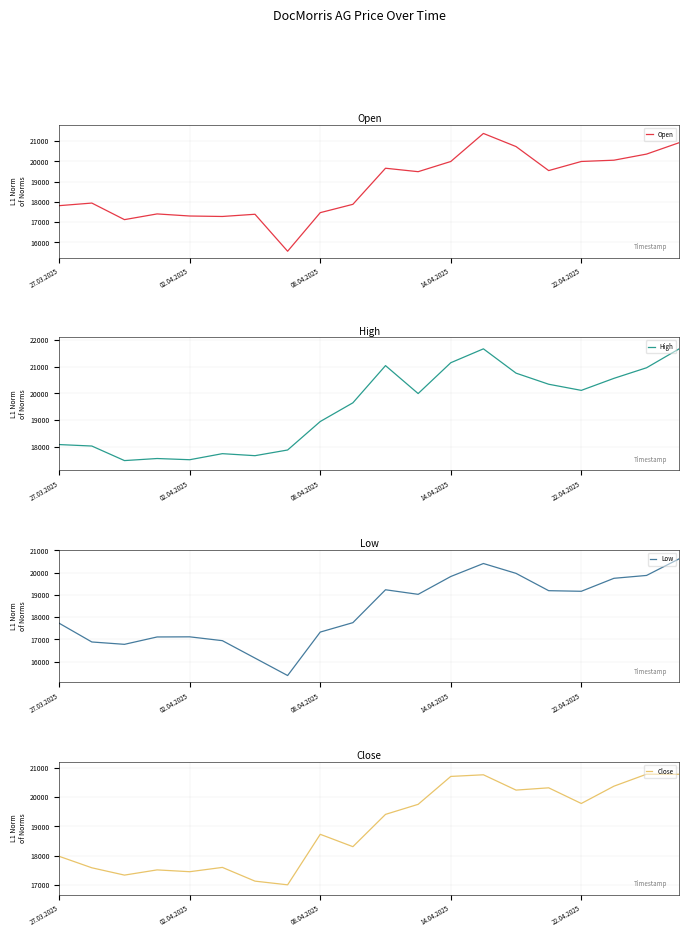

Where is Close nearest to the value 18896?

08.04.2025